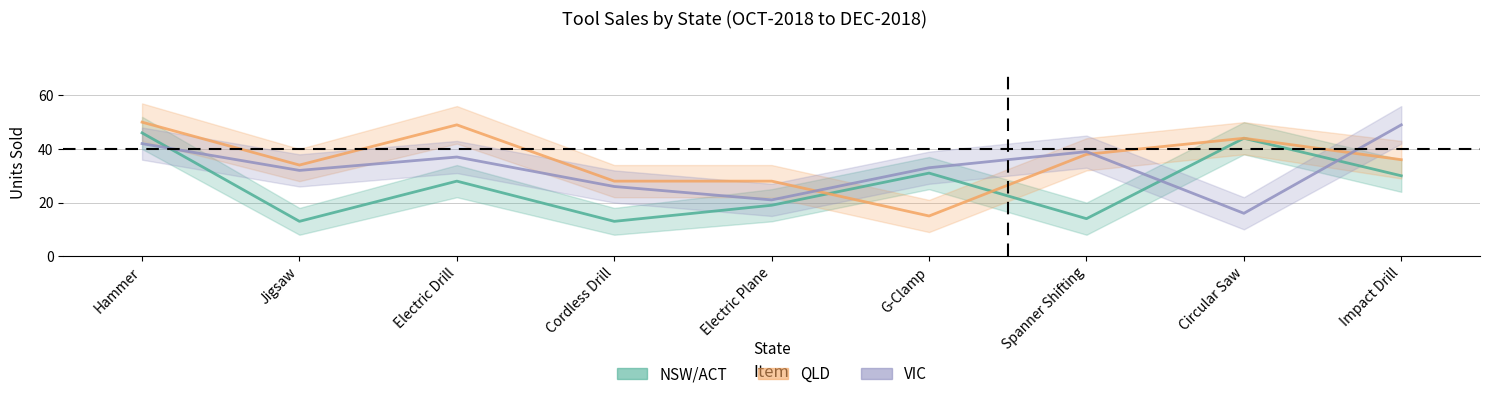

What is the difference between the highest and lowest values at Electric Drill?

21